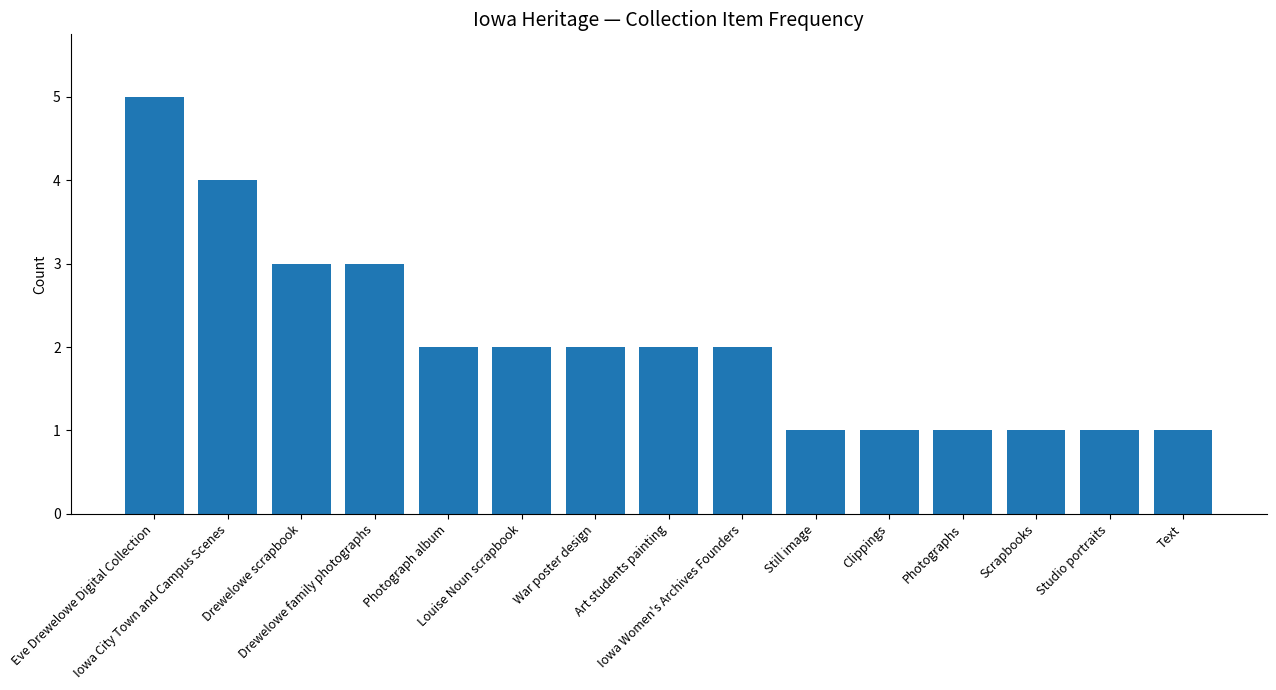

Reading right to left, extract all data points from this chart.

Text=1	Studio portraits=1	Scrapbooks=1	Photographs=1	Clippings=1	Still image=1	Iowa Women's Archives Founders=2	Art students painting=2	War poster design=2	Louise Noun scrapbook=2	Photograph album=2	Drewelowe family photographs=3	Drewelowe scrapbook=3	Iowa City Town and Campus Scenes=4	Eve Drewelowe Digital Collection=5